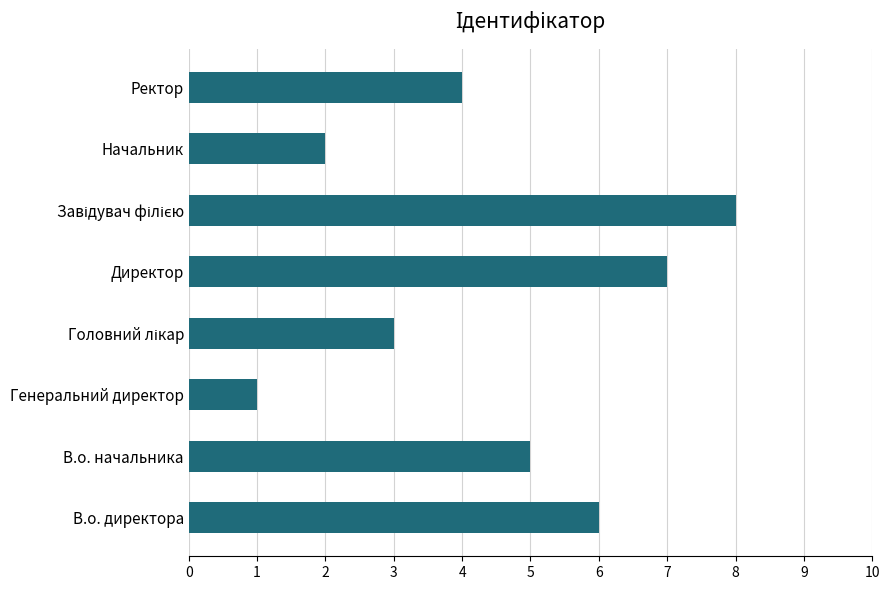

What is the sum of the values at В.о. начальника and Начальник?

7